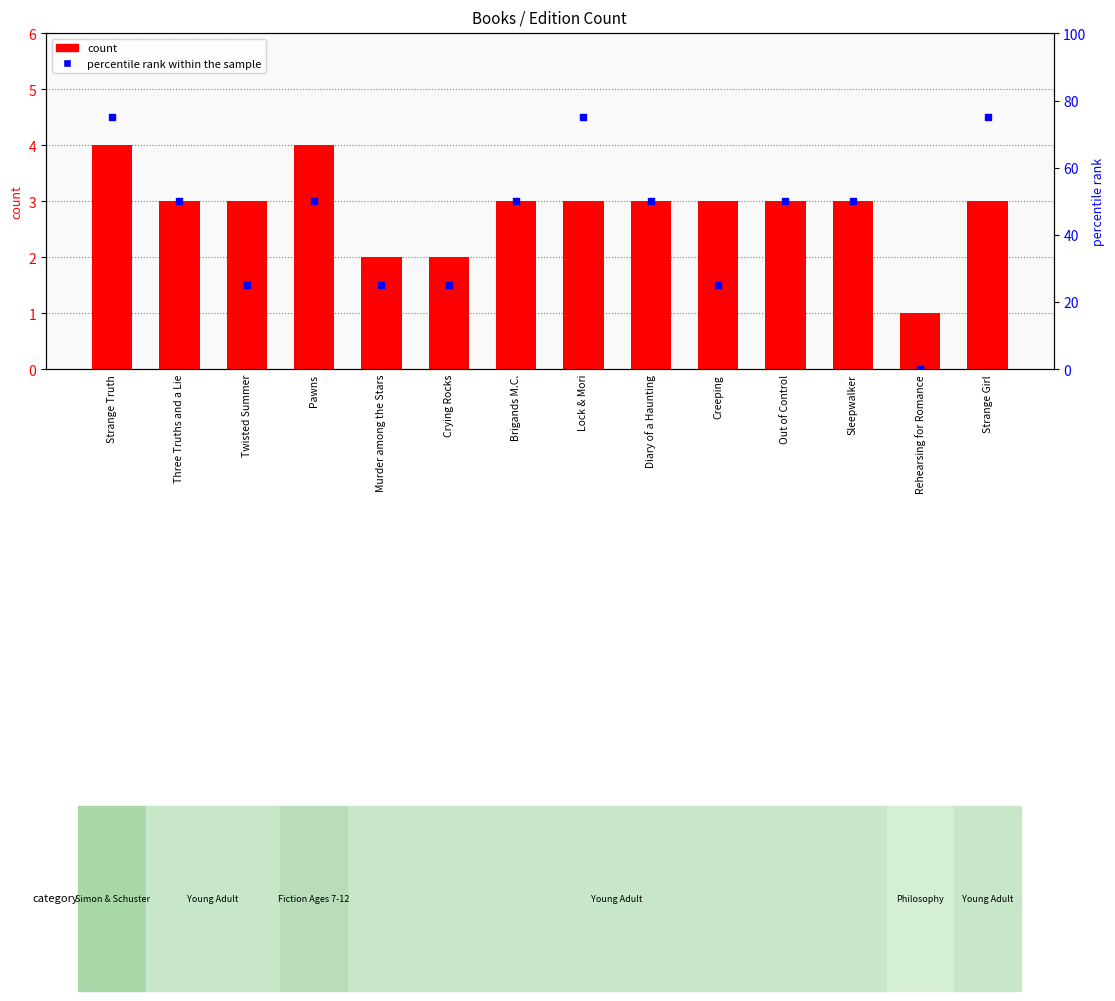

Which series has the largest total across all categories?

percentile rank within the sample